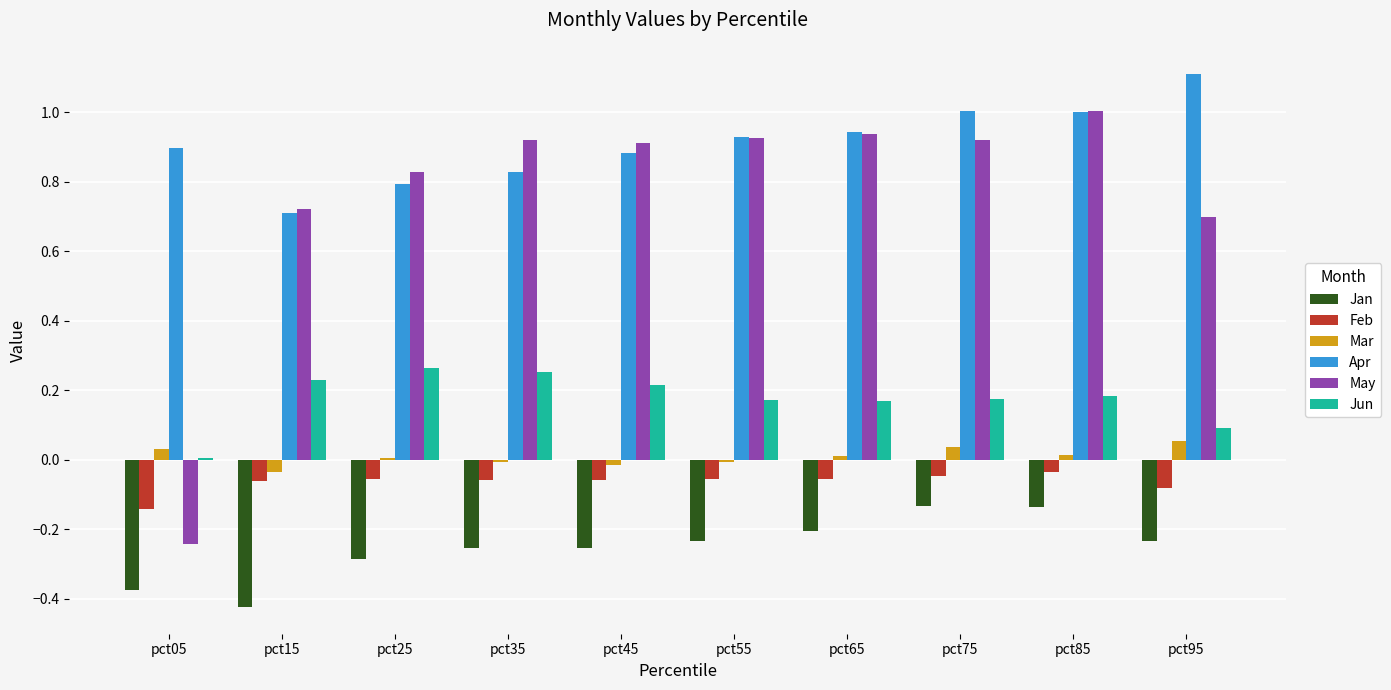

Which series has the largest total across all categories?

Apr